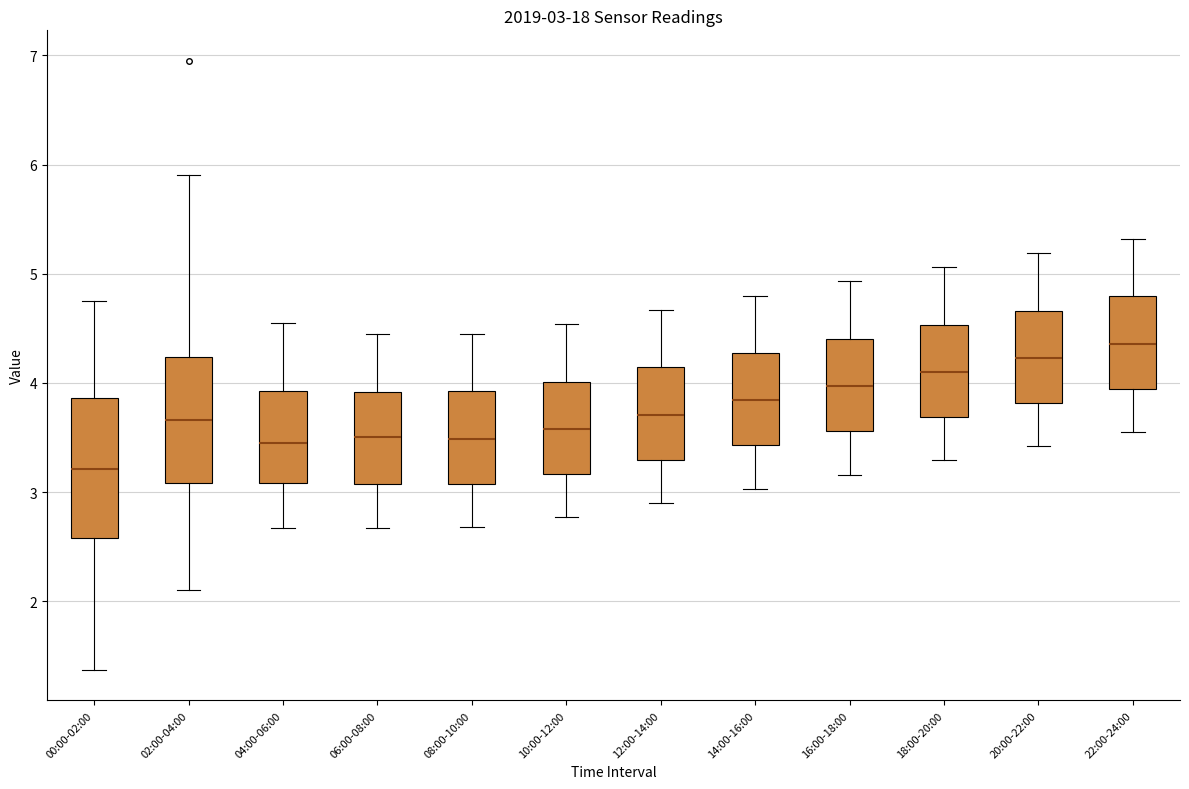

Which box has the lowest median line?

00:00-02:00